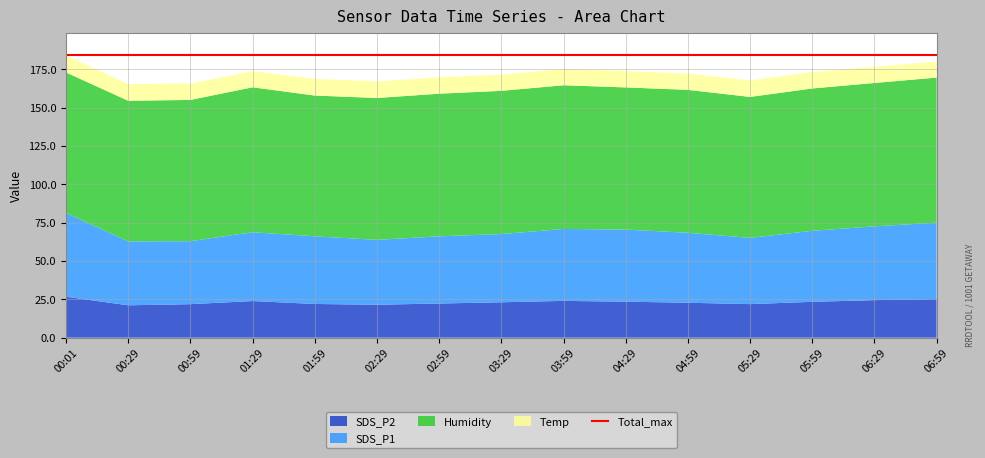

Reading right to left, what are all the values shown in this chart?

SDS_P2: 06:59=25.1	06:29=24.5	05:59=23.4	05:29=21.9	04:59=22.8	04:29=23.5	03:59=24.0	03:29=23.1	02:59=22.3	02:29=21.5	01:59=22.0	01:29=23.9	00:59=21.9	00:29=21.1	00:01=26.7
SDS_P1: 06:59=49.9	06:29=48.1	05:59=46.3	05:29=43.2	04:59=45.6	04:29=47.0	03:59=46.9	03:29=44.5	02:59=43.8	02:29=42.3	01:59=44.1	01:29=44.9	00:59=41.1	00:29=41.7	00:01=54.7
Humidity: 06:59=94.6	06:29=93.5	05:59=92.8	05:29=91.9	04:59=93.2	04:29=92.7	03:59=93.7	03:29=93.4	02:59=93.0	02:29=92.5	01:59=91.8	01:29=94.5	00:59=92.1	00:29=91.7	00:01=91.6
Temp: 06:59=10.5	06:29=10.6	05:59=10.7	05:29=10.8	04:59=10.6	04:29=10.7	03:59=10.6	03:29=10.6	02:59=10.7	02:29=10.8	01:59=10.9	01:29=10.5	00:59=10.7	00:29=10.9	00:01=11.1